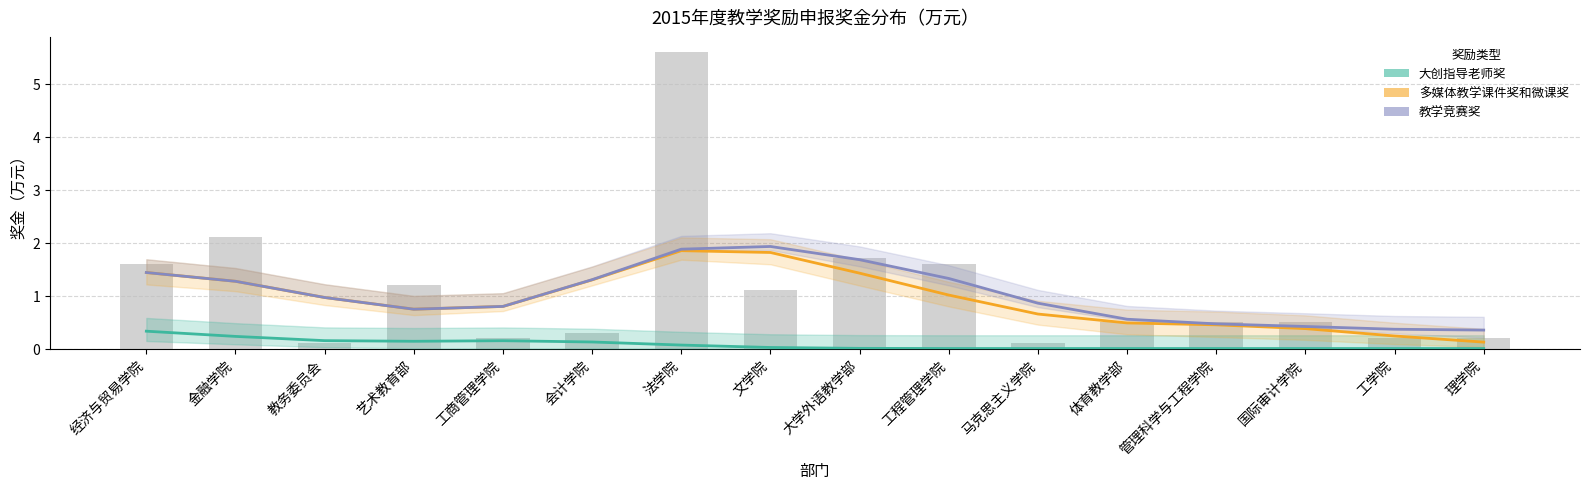

At which label does 多媒体教学课件奖和微课奖 reach its minimum?

理学院